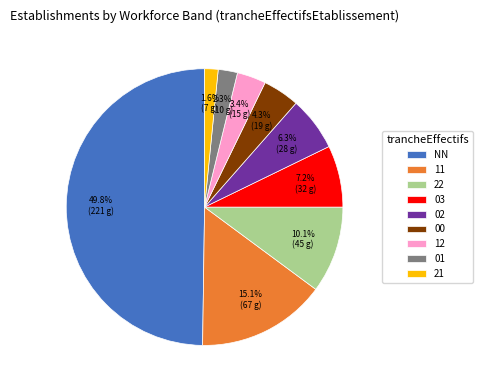

Between 21 and 00, which is larger?

00